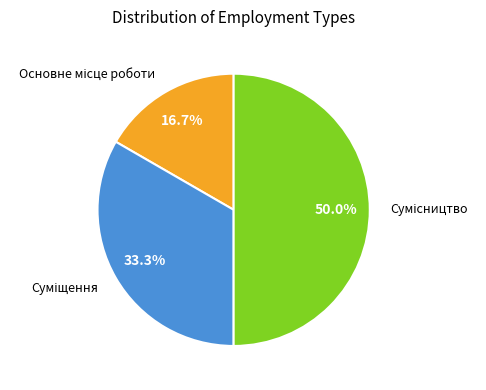

Do Сумісництво and Основне місце роботи together represent more than half of the pie?

Yes